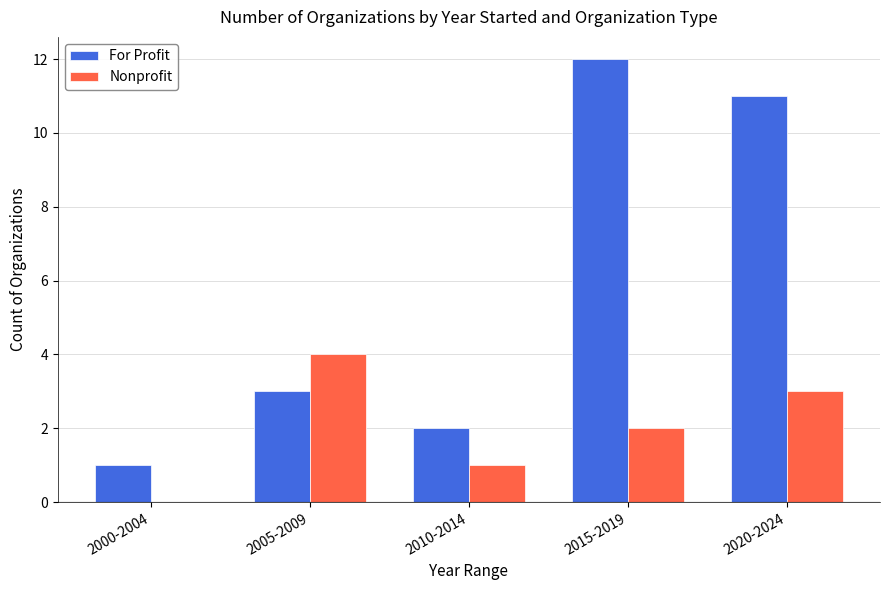

Which series has the largest total across all categories?

For Profit